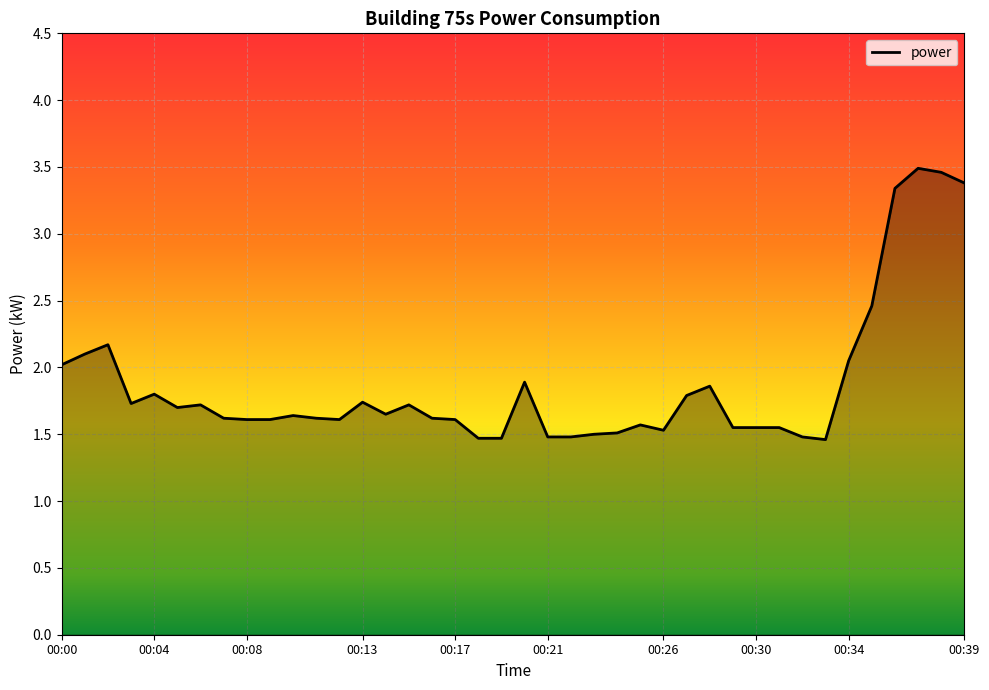

What is the greatest value displayed?

3.5